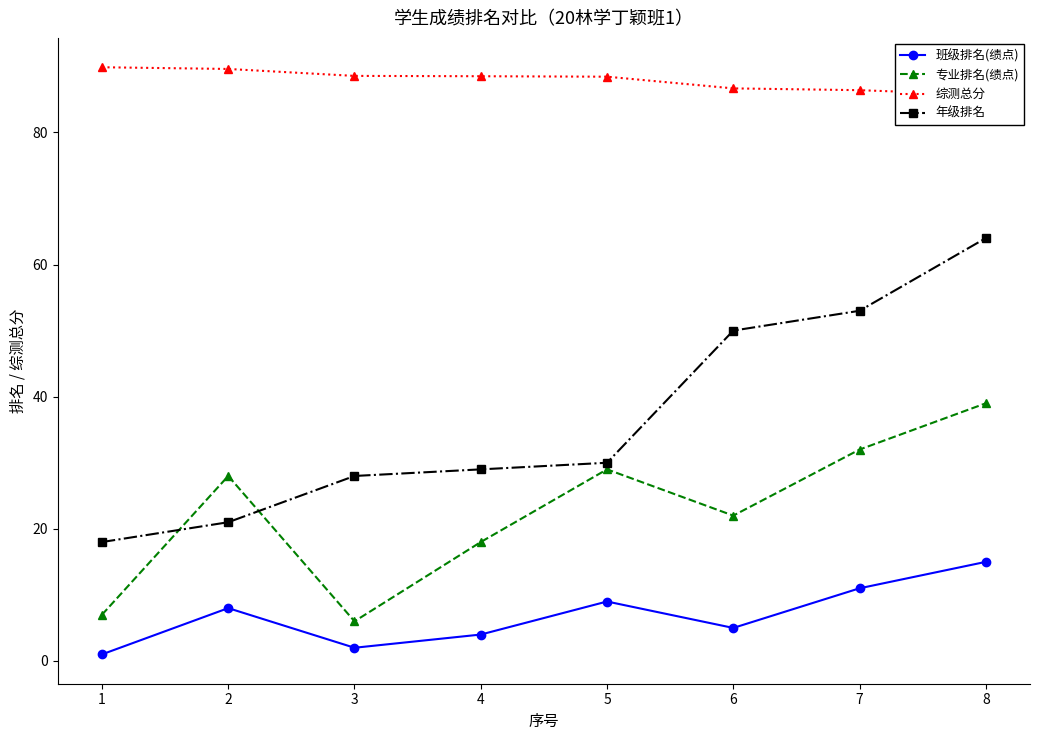

What are all the series names shown in the legend?

班级排名(绩点), 专业排名(绩点), 综测总分, 年级排名